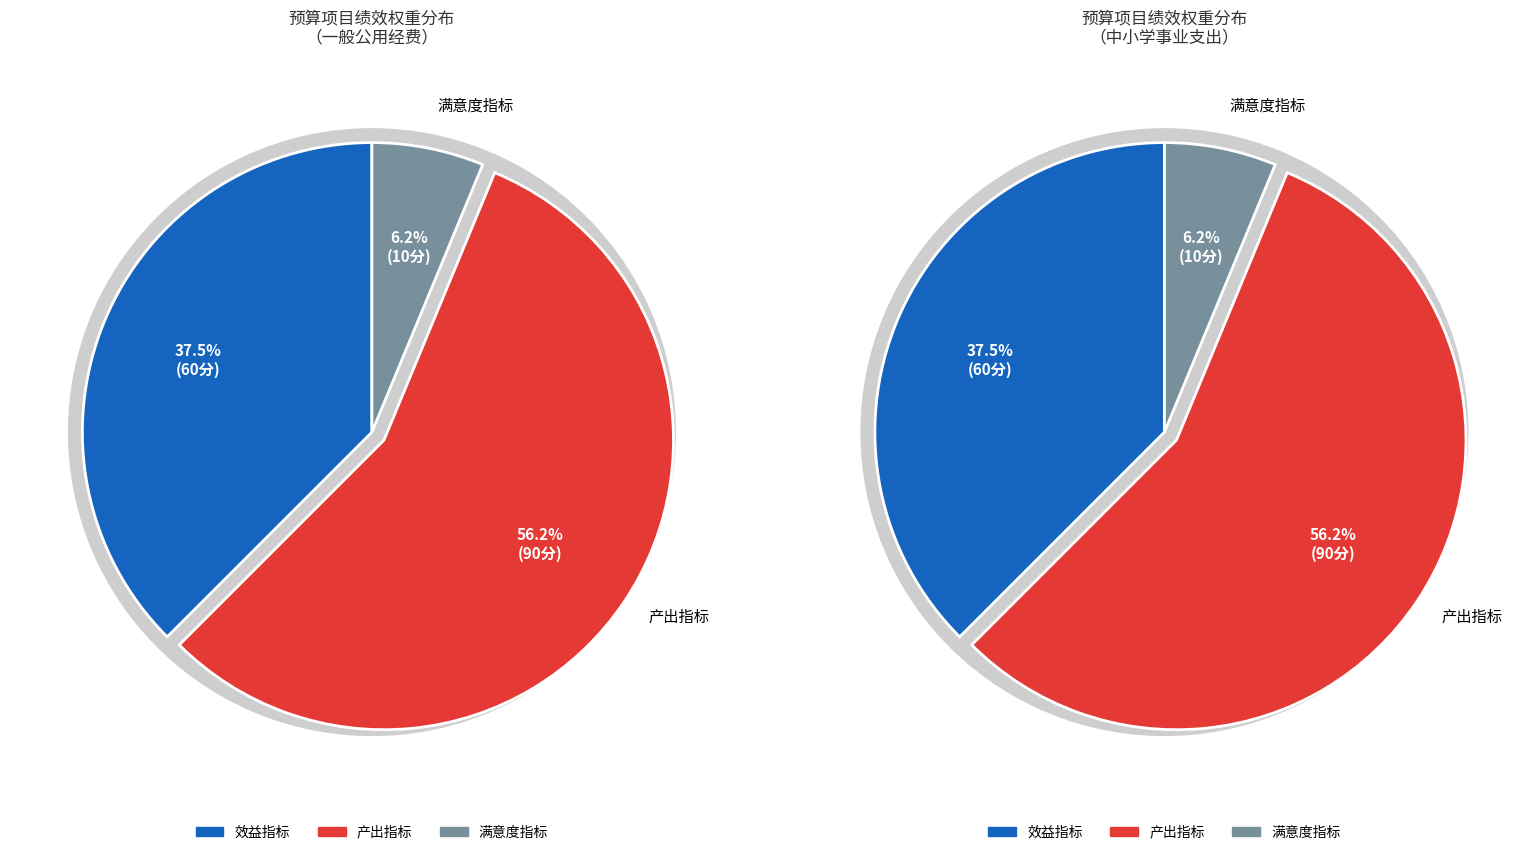

Between 4 and 效益指标, which is larger?

效益指标